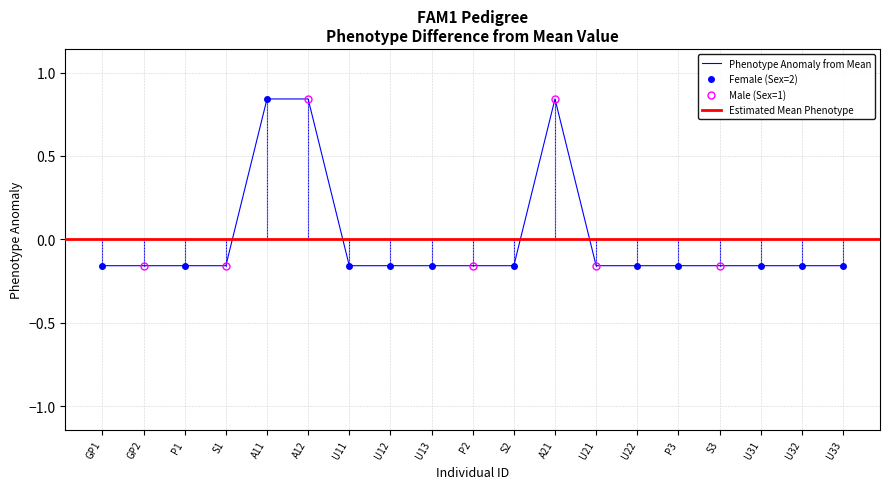

How many points are higher than both their immediate neighbors (excluding endpoints)?

1